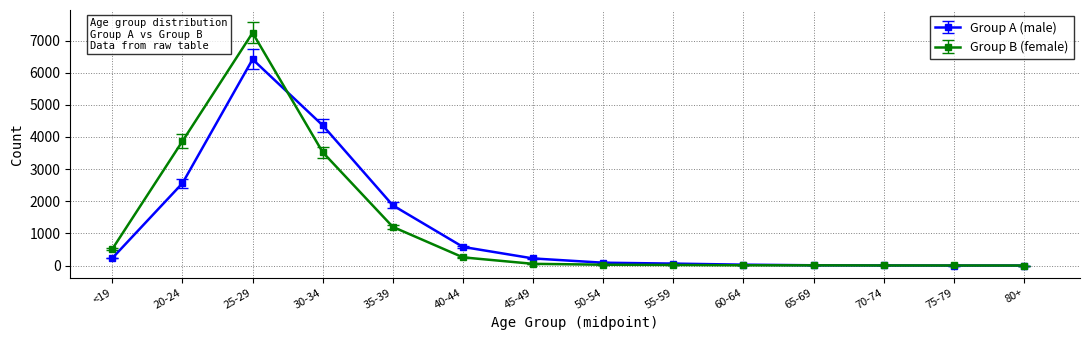

At 20-24, list the series in order from largest to smallest.

Group B (female), Group A (male)